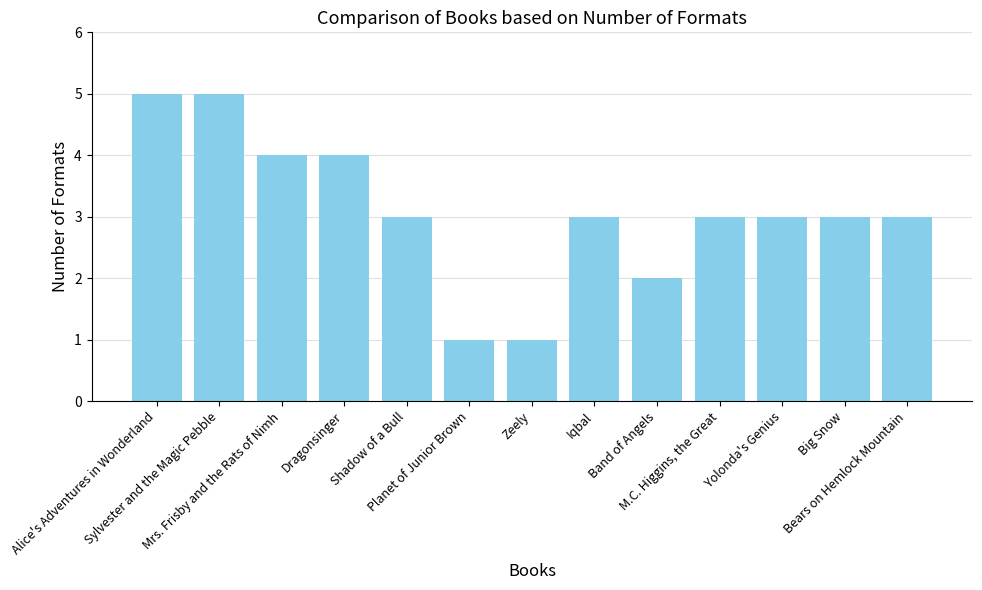

What is the change in value from Shadow of a Bull to Zeely?

-2